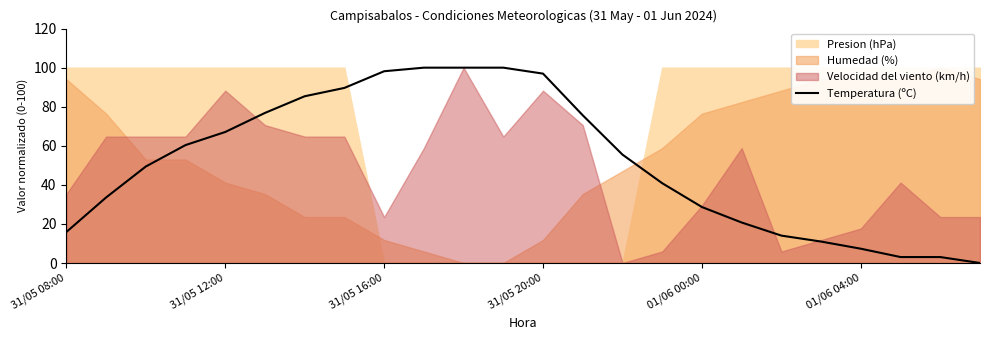

What is the highest value of the Temperatura (ºC) series?

100.0